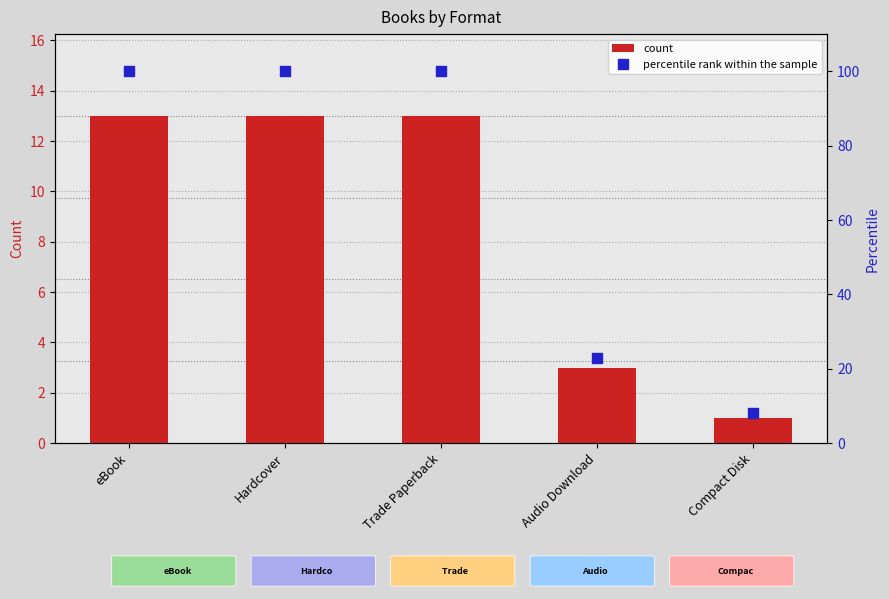

What are all the series names shown in the legend?

count, percentile rank within the sample